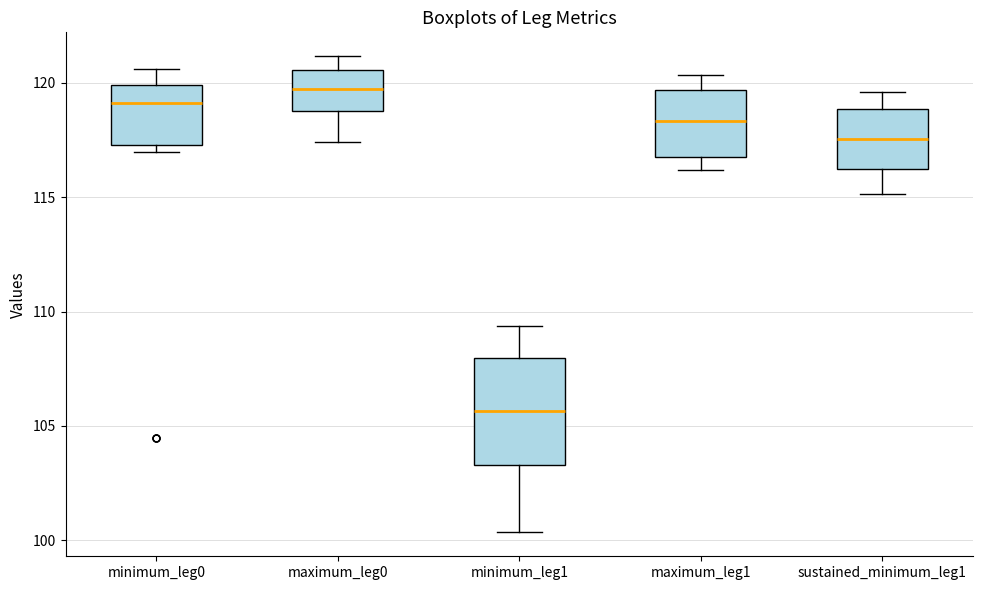

Comparing the boxes themselves (not the whiskers), which one is the tallest?

minimum_leg1